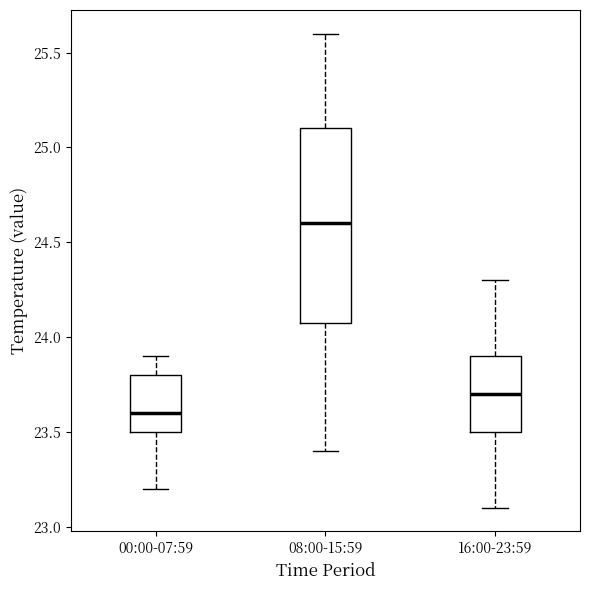

Reading left to right, transcribe this box plot: for each box, give where its median line is, the range the box spans, and where its two whiskers end, as read against the y-axis. The values are not printed on the chart, so give them approximately, as read against the axis.

00:00-07:59: median 23.6, box 23.5 to 23.8, whiskers 23.2 to 23.9
08:00-15:59: median 24.6, box 24.1 to 25.1, whiskers 23.4 to 25.6
16:00-23:59: median 23.7, box 23.5 to 23.9, whiskers 23.1 to 24.3